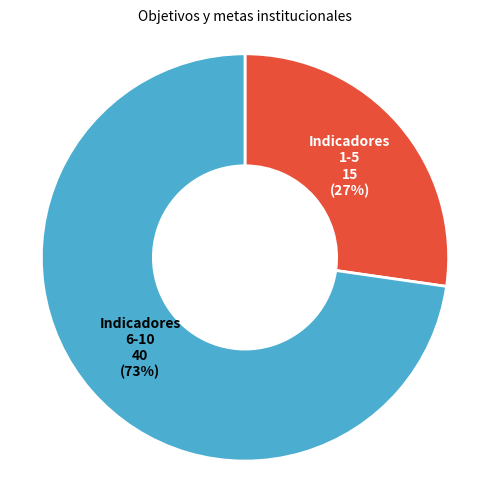

Does any single category account for the majority?

Yes